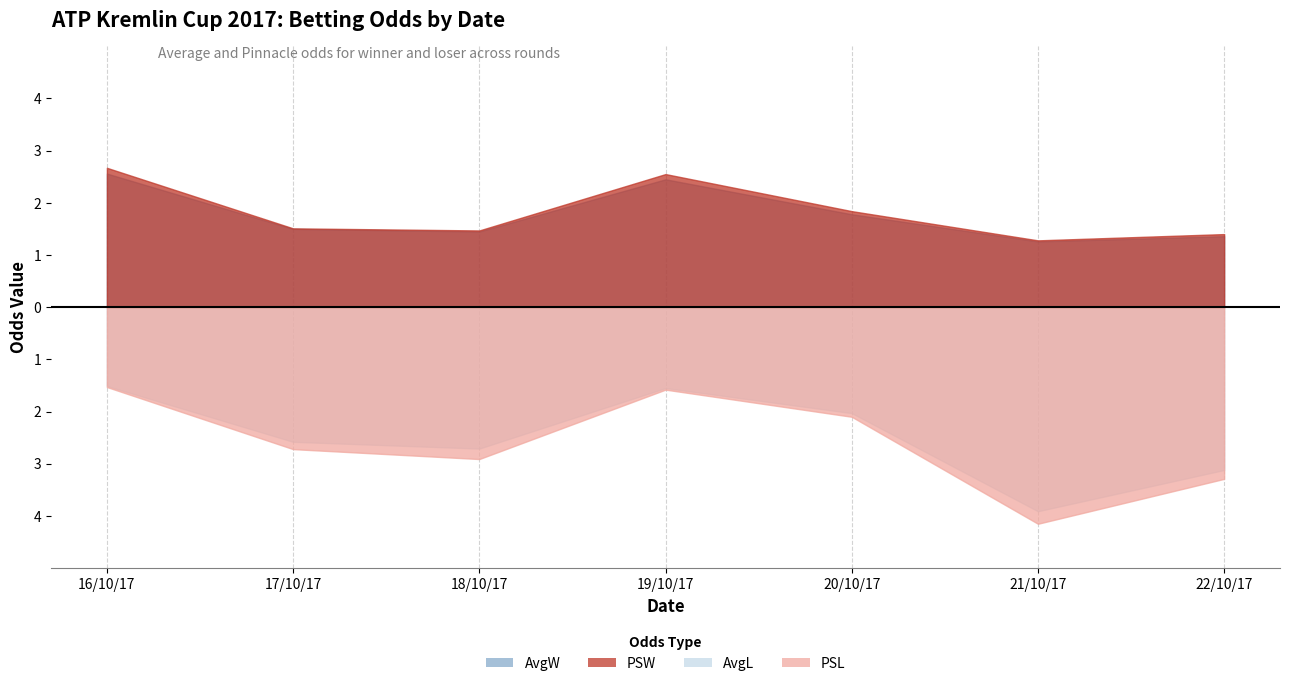

What is the average value of the AvgL series?

2.5